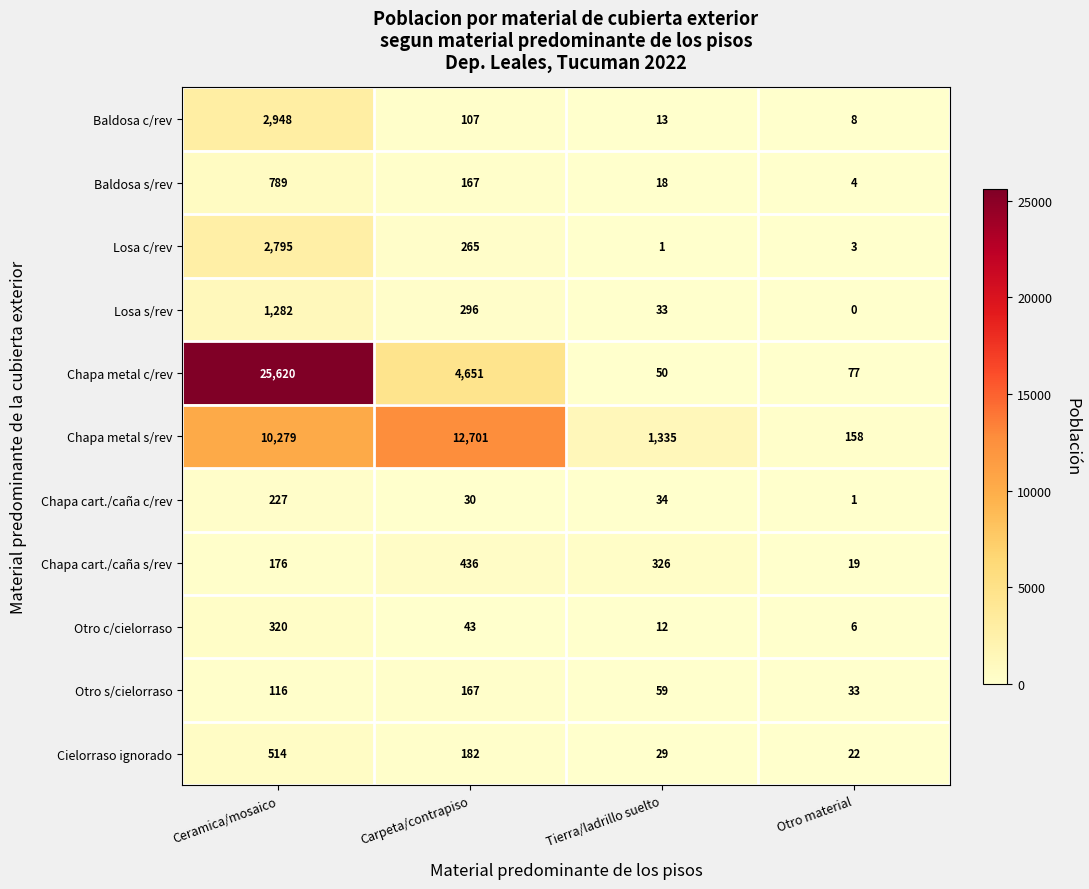

True or false: Otro s/cielorraso has a value of 27 at Tierra/ladrillo suelto.

False